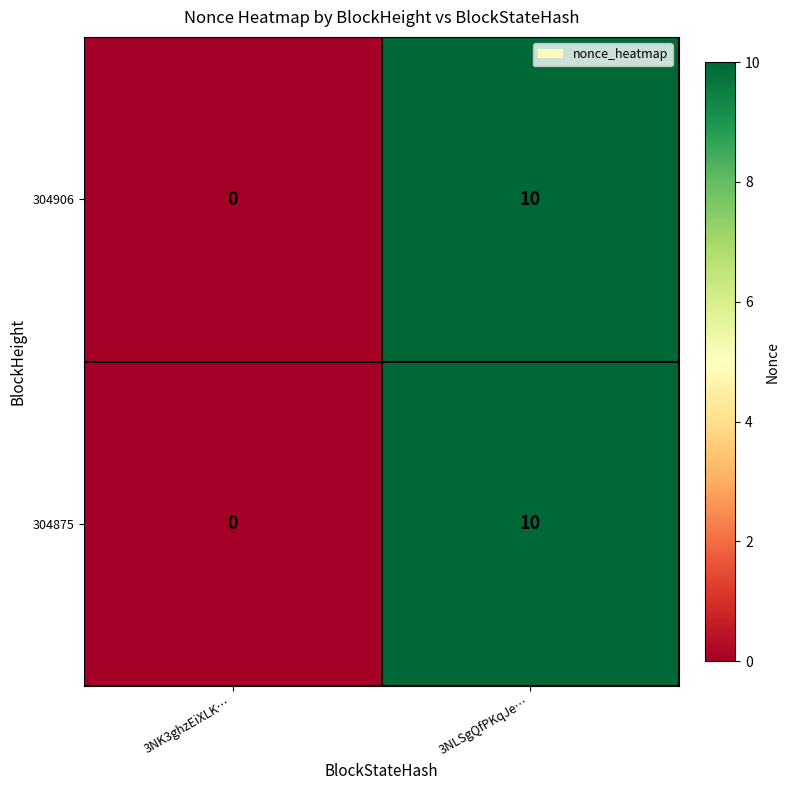

True or false: 304875 has a value of 10 at 3NLSgQfPKqJe….

True